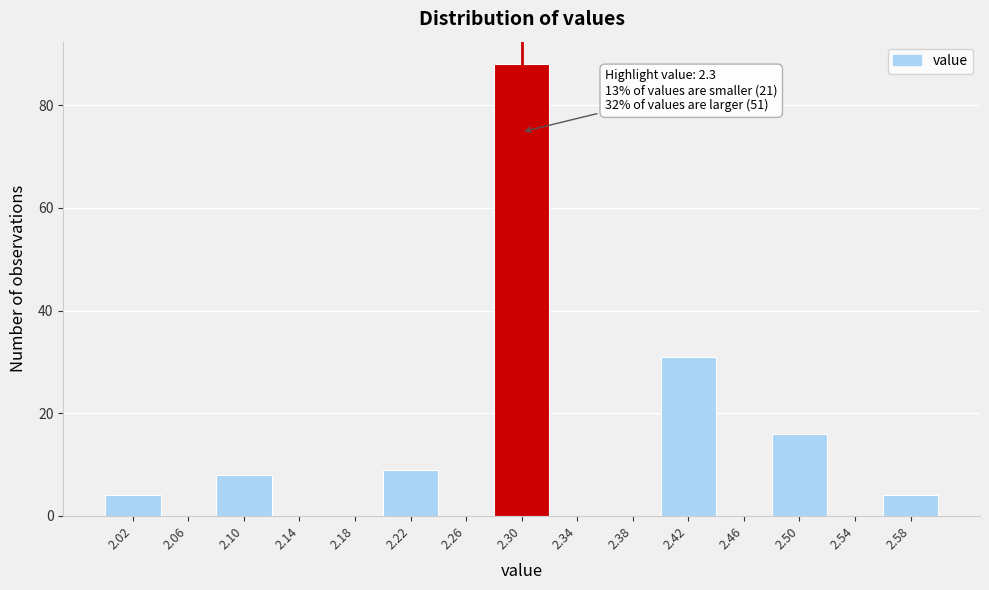

Which range on the x-axis has the tallest bar?

2.28 to 2.32